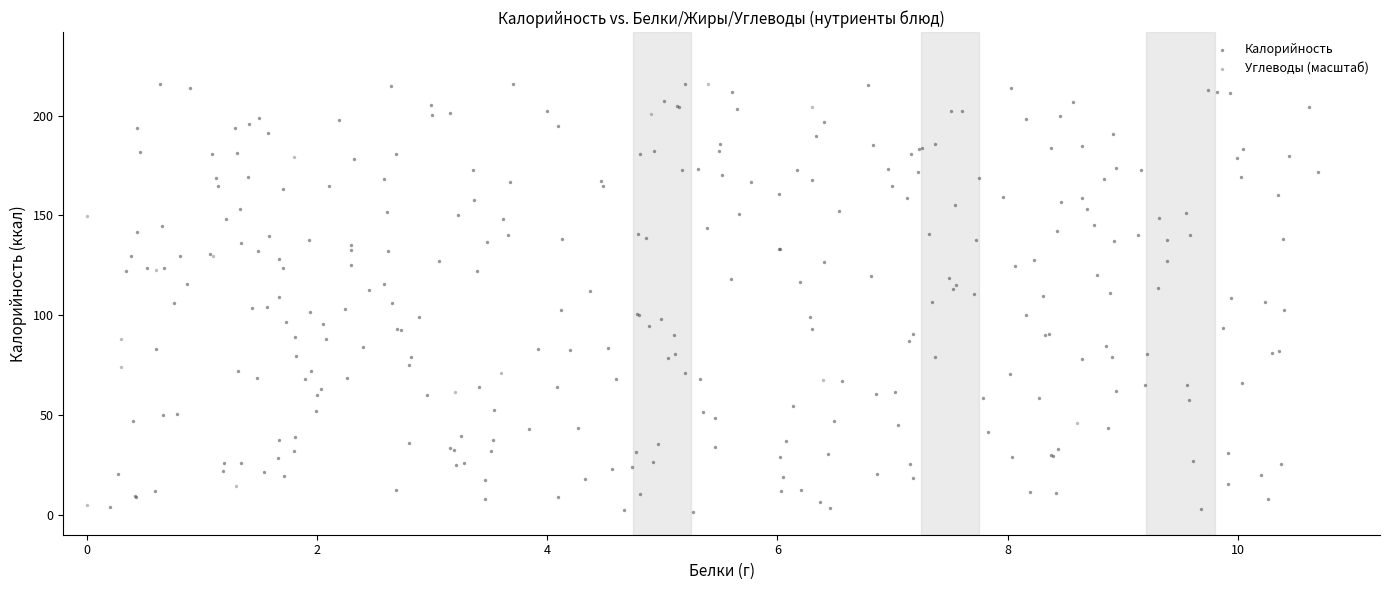

Which series has the widest spread of Y values?

Калорийность